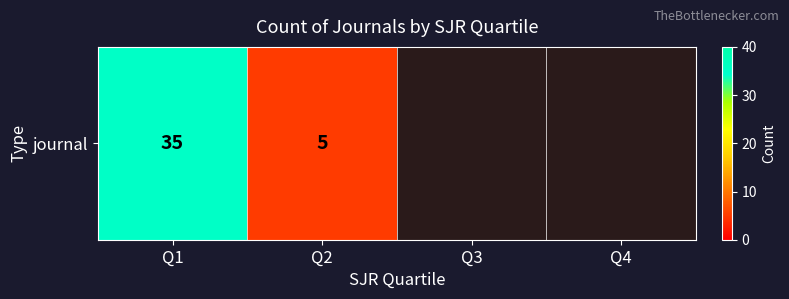

The value at Q3 is nan. True or false?

False